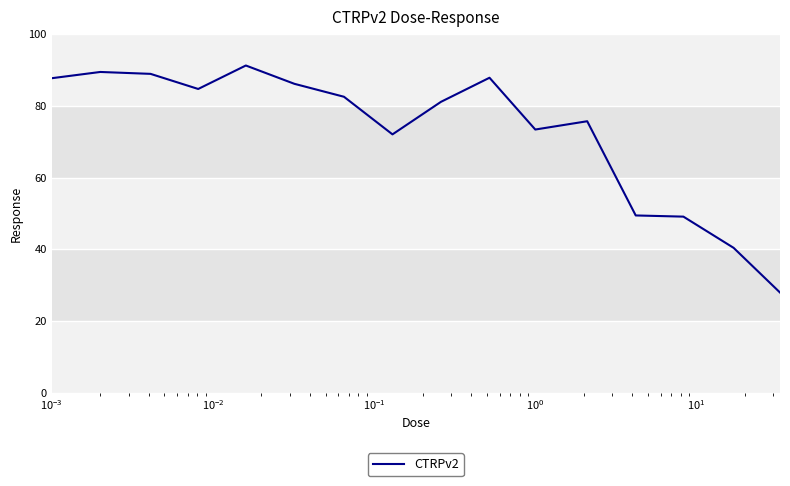

What is the greatest value displayed?

91.2